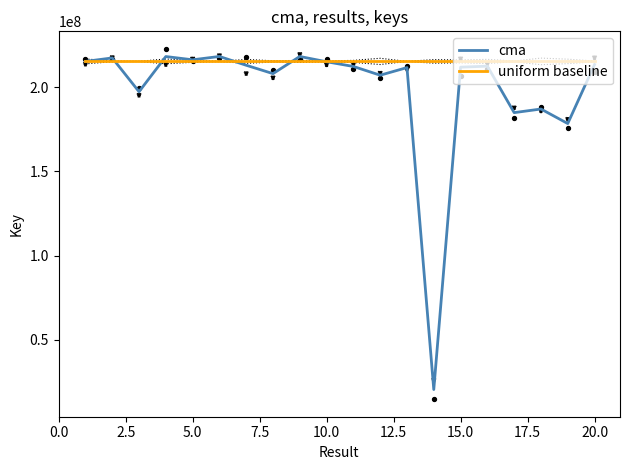

What is the maximum value for uniform baseline?

215400819